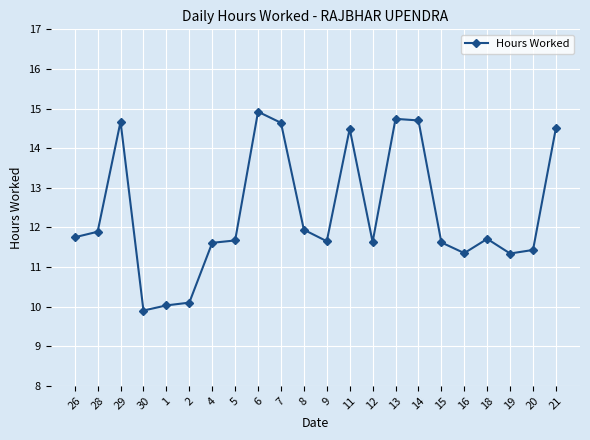

At which label does the data first exceed 11?

26